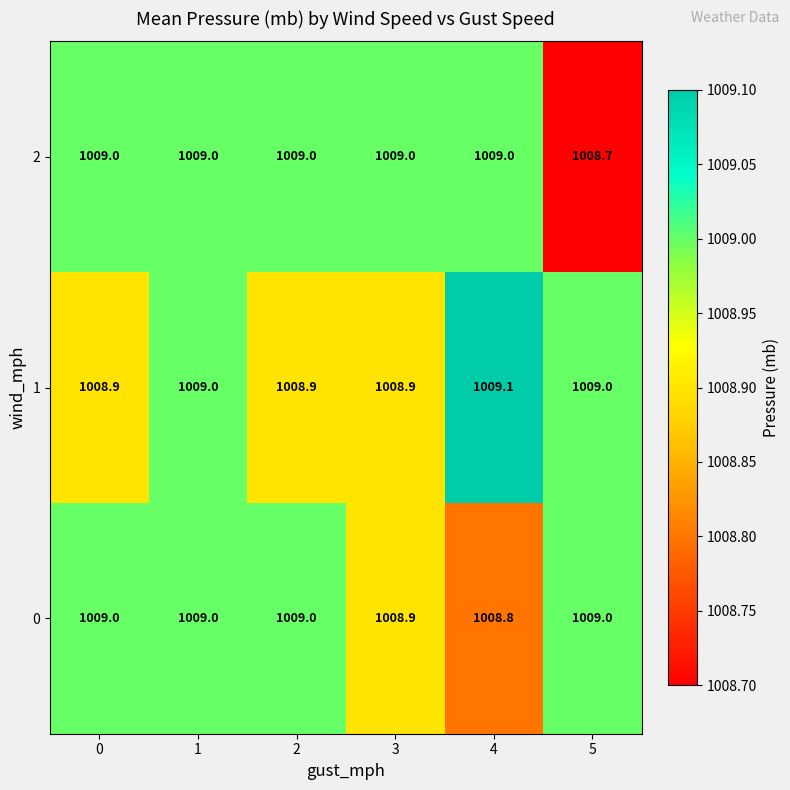

The 2 series shows 1448.2 at 1. True or false?

False